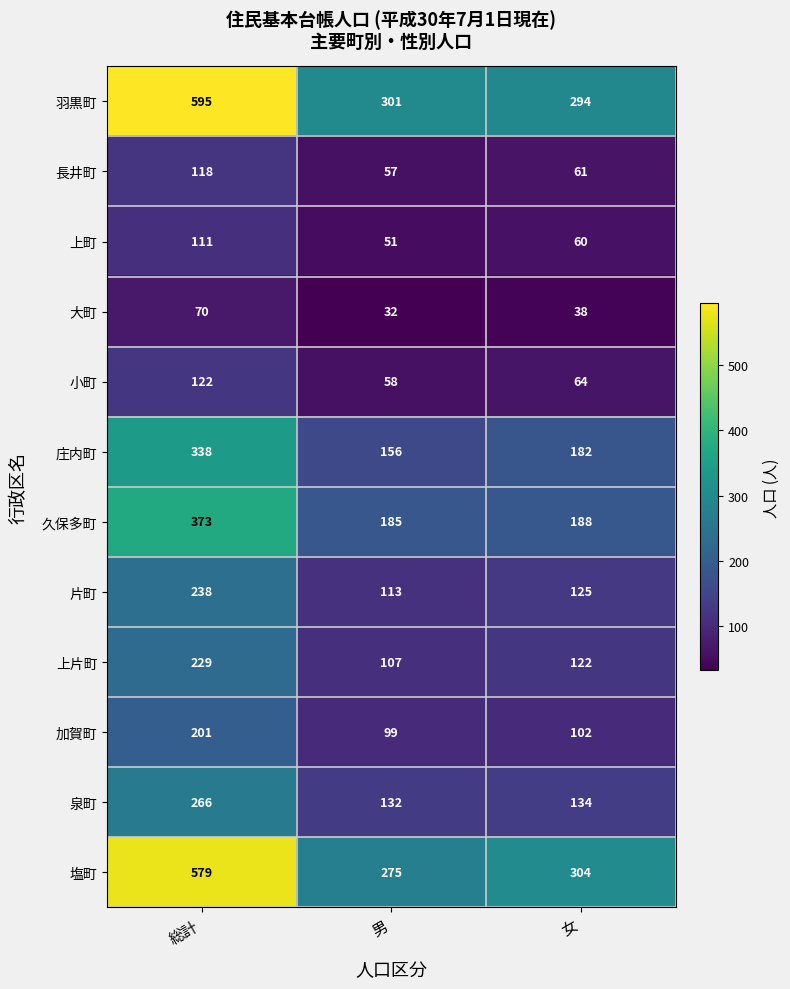

At which label is 久保多町 closest to 279?

女